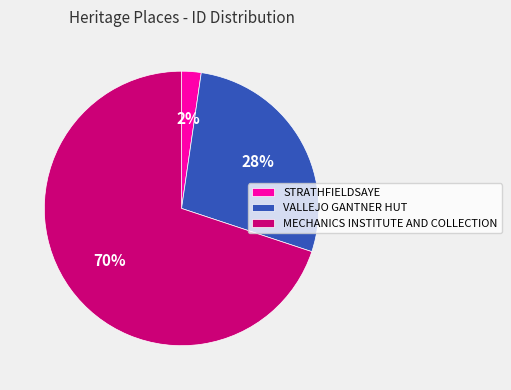

To the nearest percent, what percentage of the pie is STRATHFIELDSAYE?

2%